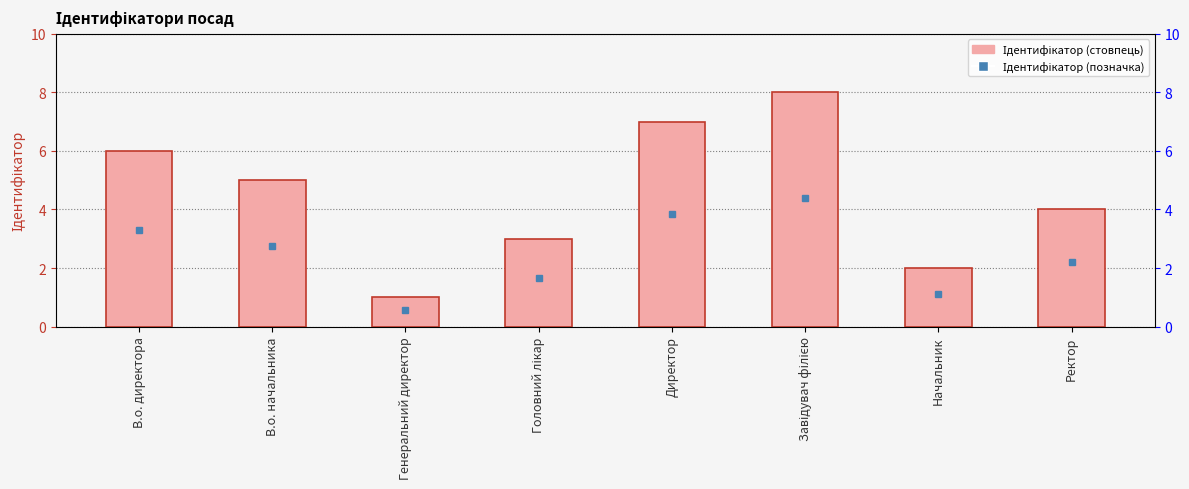

List the labels in order of value, largest first.

Завідувач філією, Директор, В.о. директора, В.о. начальника, Ректор, Головний лікар, Начальник, Генеральний директор